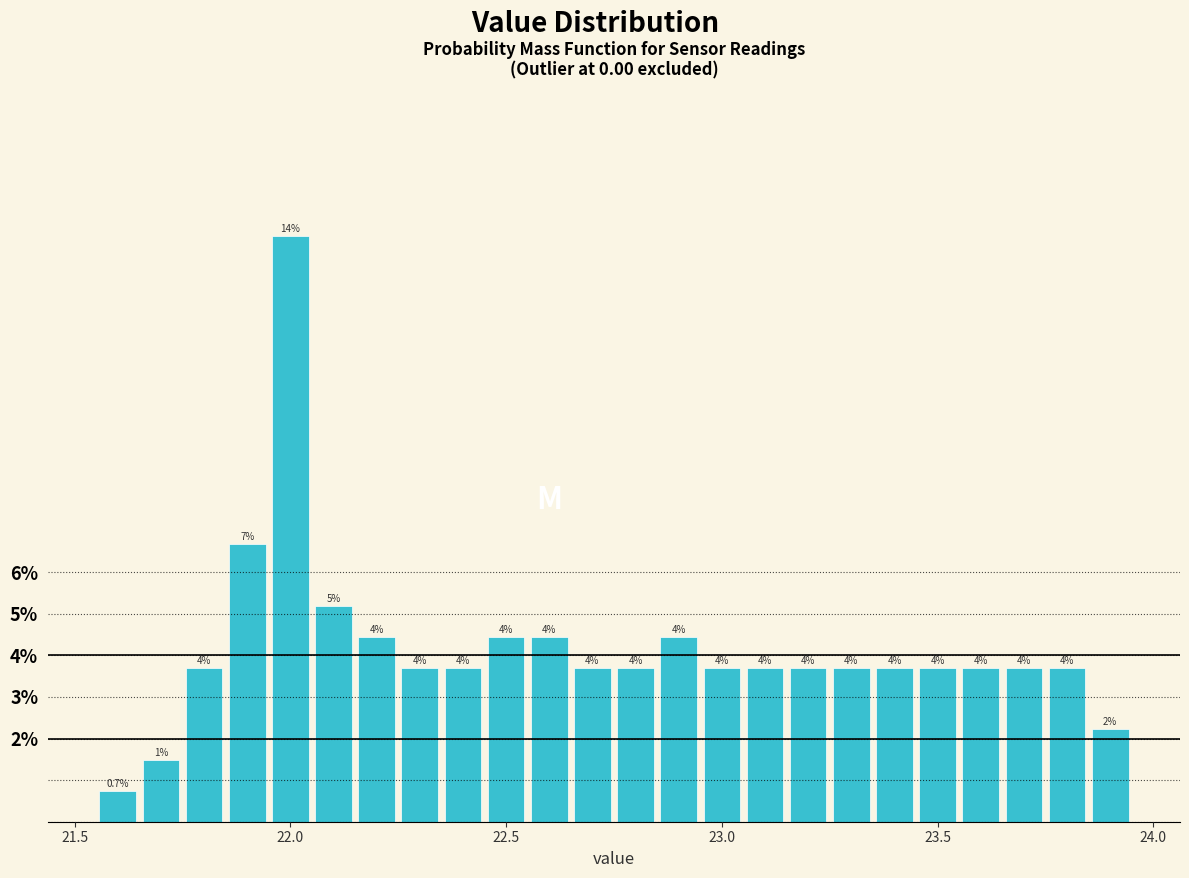

Read against the x-axis, roughly where is the centre of the tallest bar?

22.00